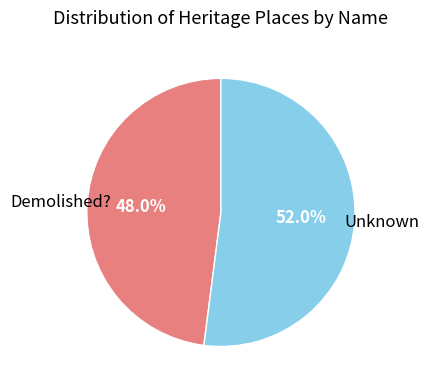

Does any single category account for the majority?

Yes